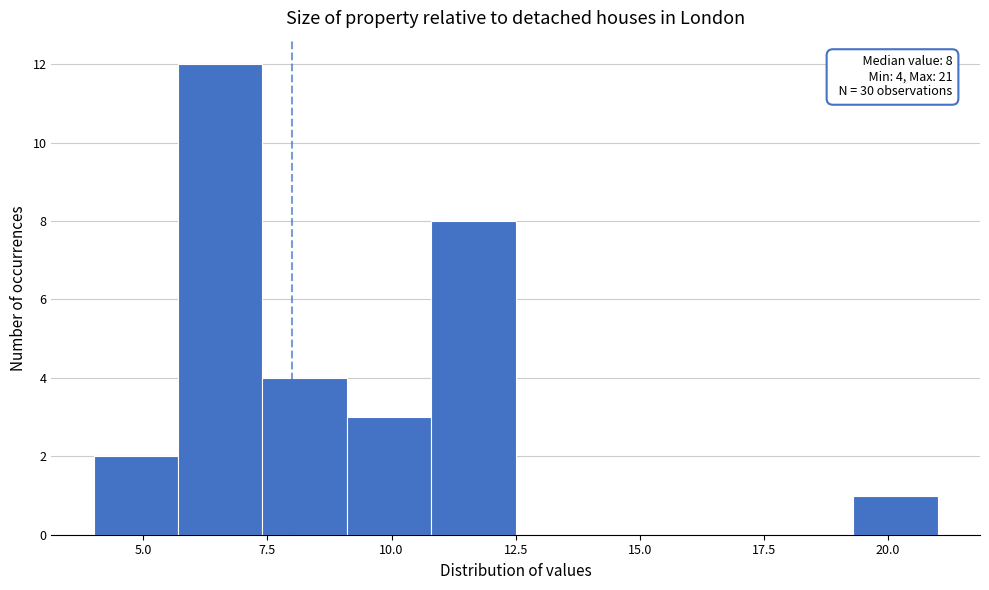

Read against the x-axis, roughly where is the centre of the tallest bar?

6.5